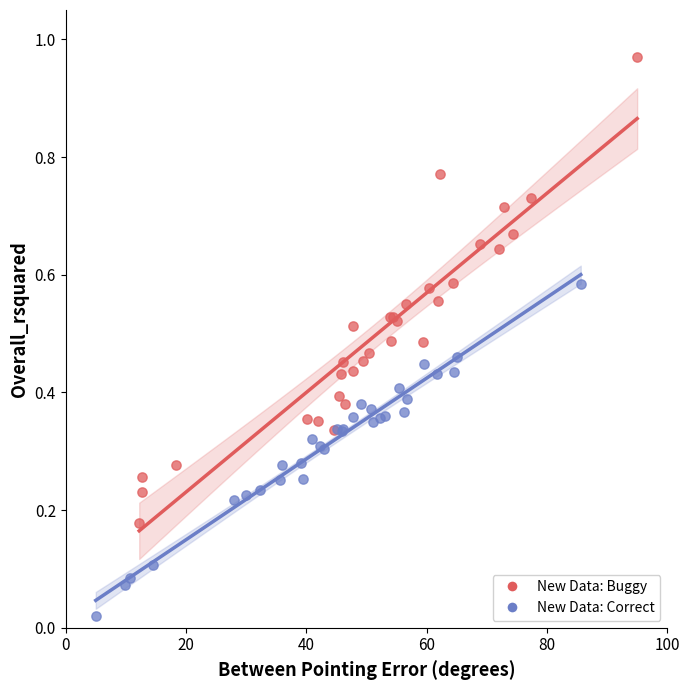

Which series contains the highest Y value?

New Data: Buggy